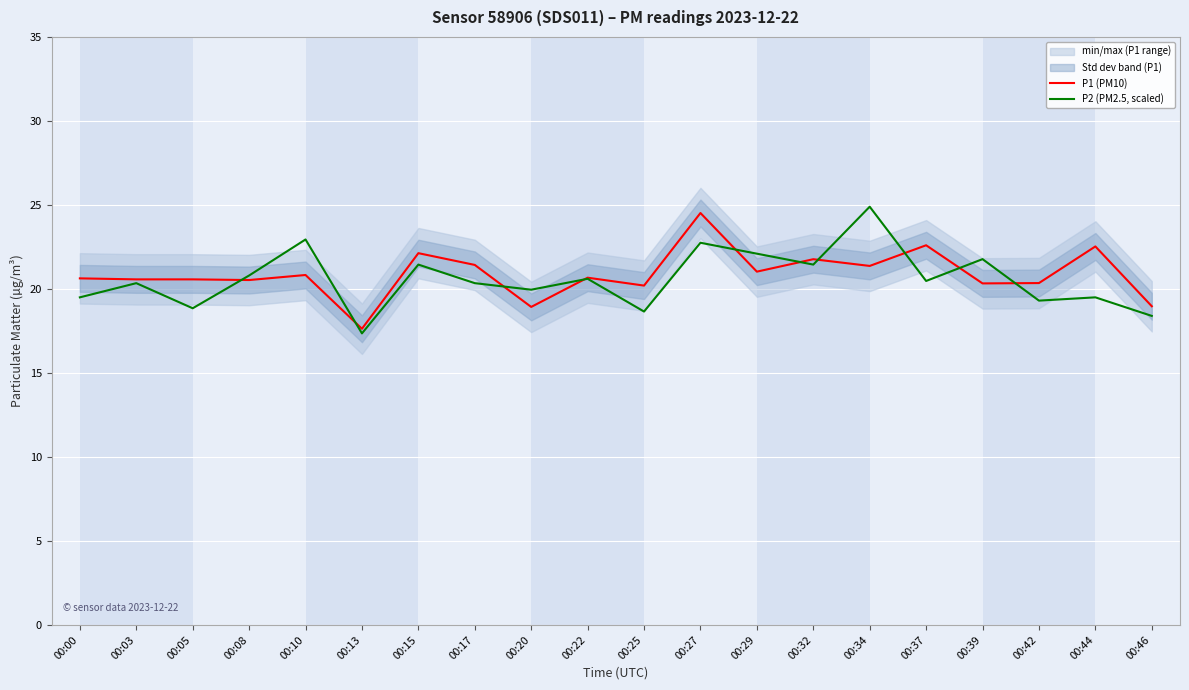

What is the difference between the maximum and minimum values in the P1 (PM10) series?

6.9